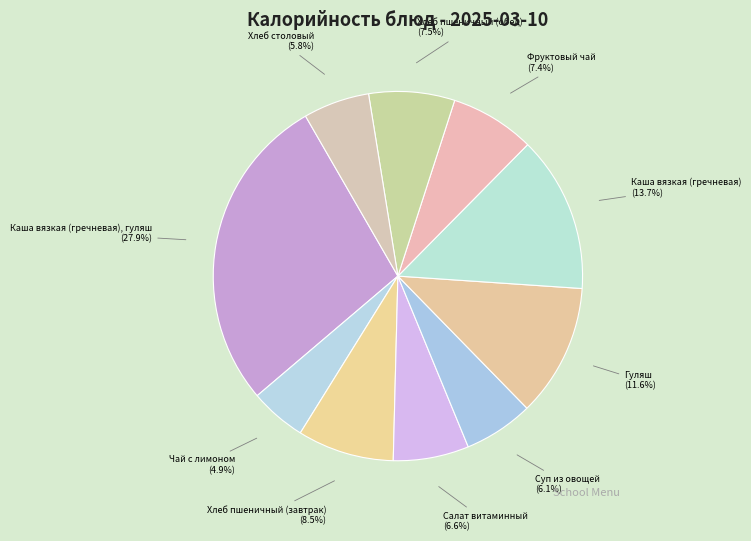

Approximately how many times larger is the value at Каша вязкая (гречневая) (13.7%) compared to Салат витаминный (6.6%)?

2.1